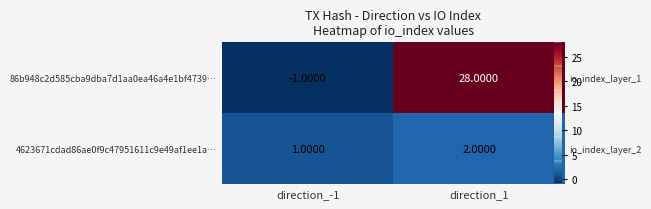

The value of 86b948c2d585cba9dba7d1aa0ea46a4e1bf4739… at direction_-1 is -1. True or false?

True